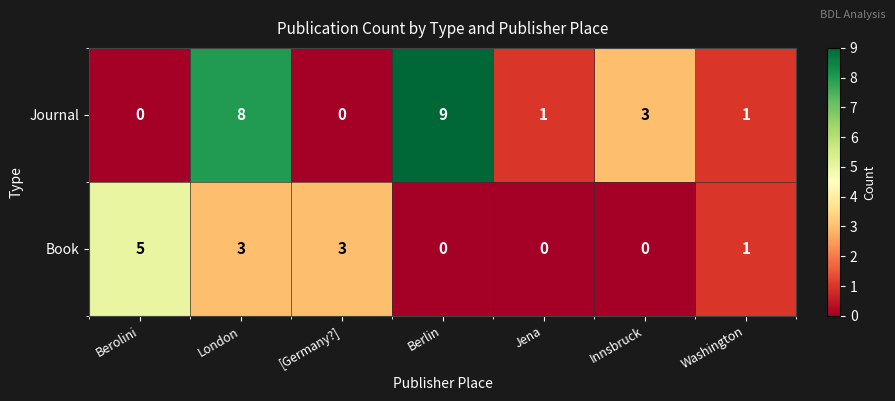

Read the Journal value at Berlin.

9